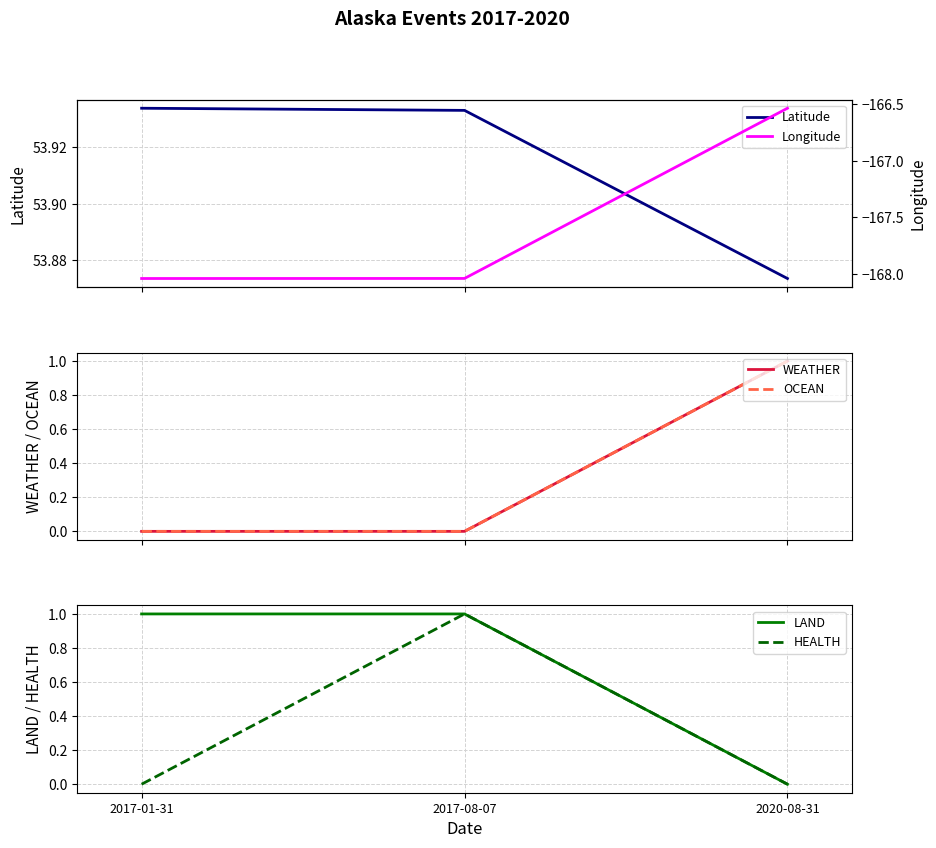

Is the value of Longitude at 2017-01-31 greater than the value of WEATHER at 2017-01-31?

No